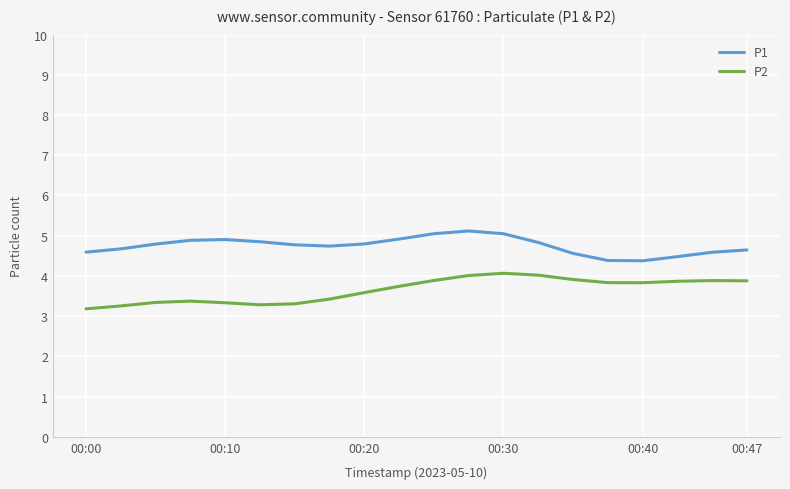

What is the greatest value displayed?

5.1